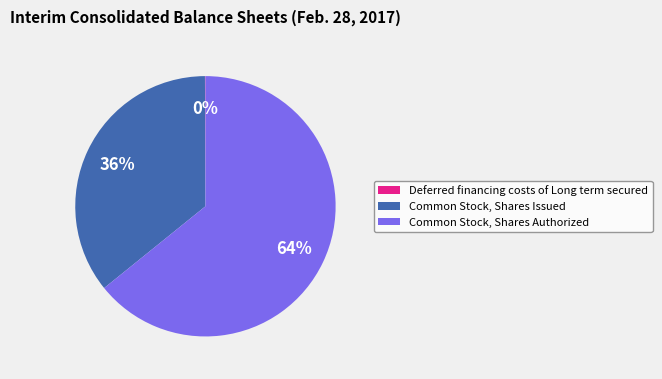

True or false: Common Stock, Shares Authorized accounts for 77% of the total.

False